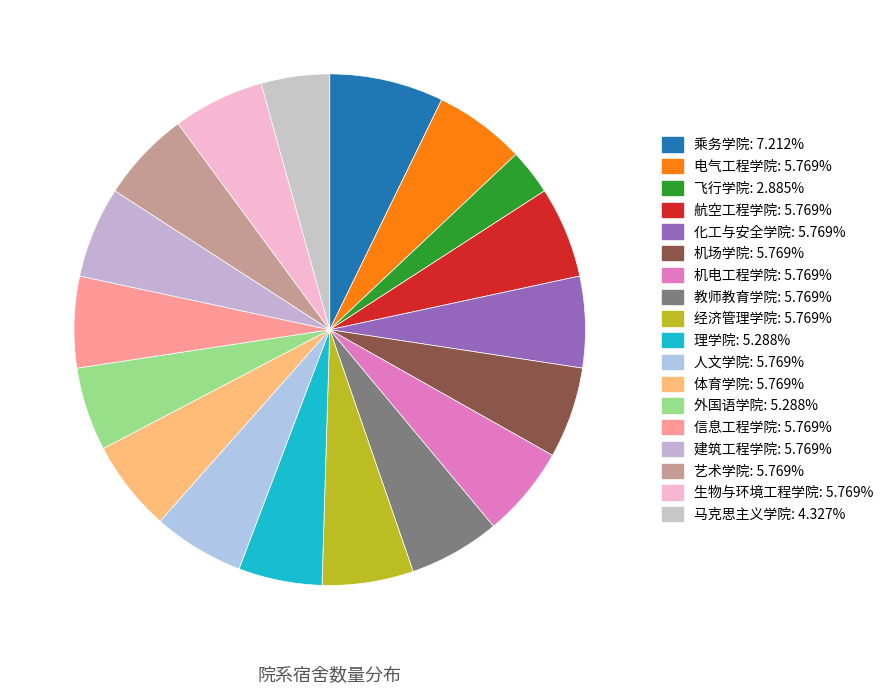

Count the number of slices in the pie.

18